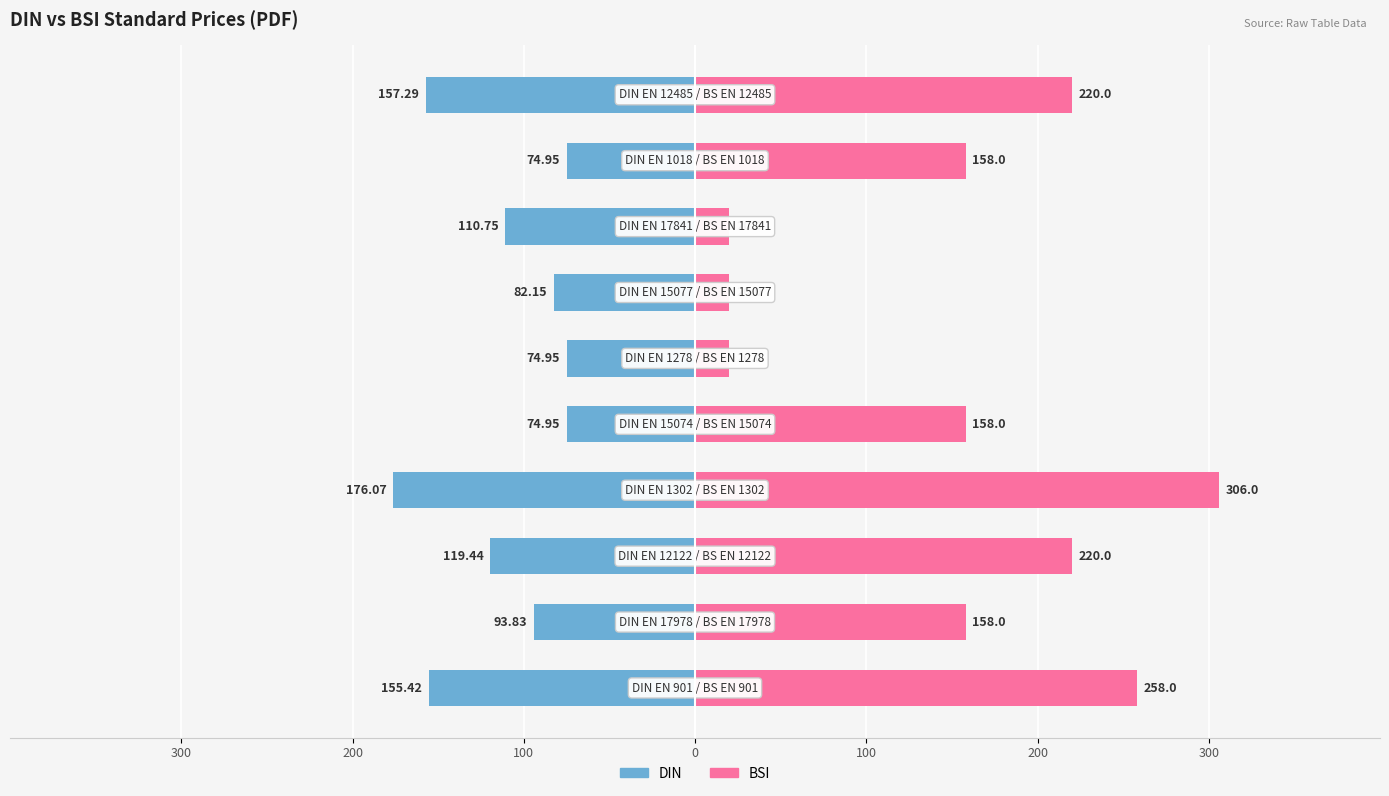

Rank the series by their average value, from highest to lowest.

BSI, DIN